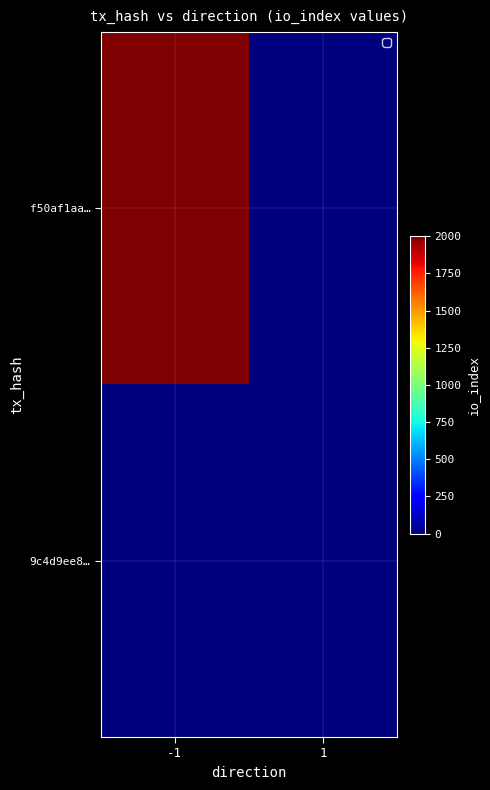

At which category is the sum across all series the highest?

-1